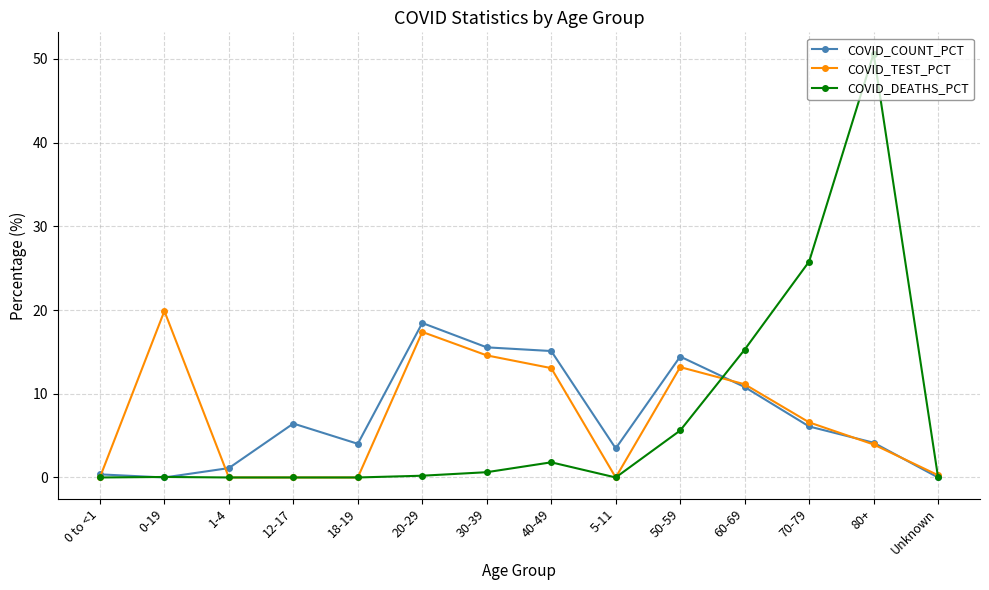

Where does the COVID_COUNT_PCT series first go above 6?

12-17